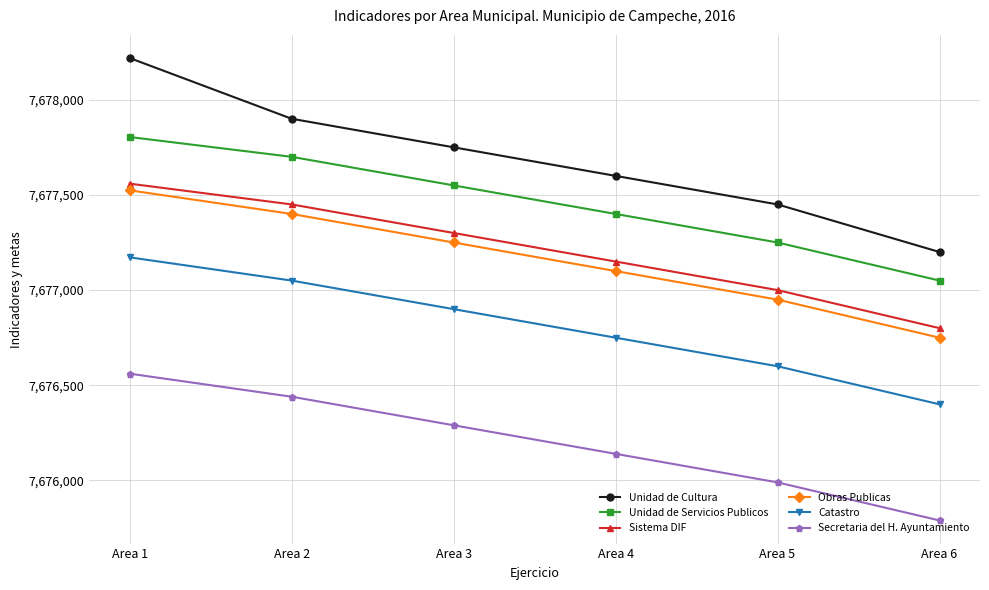

What is the difference between the highest and lowest values at Area 1?

1658